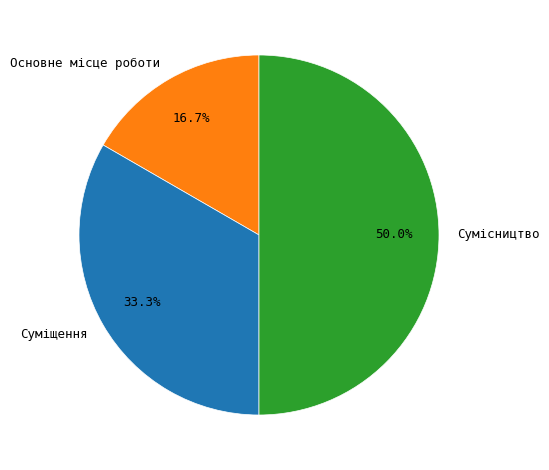

To the nearest percent, what is the difference between the largest and smallest slice percentages?

33%